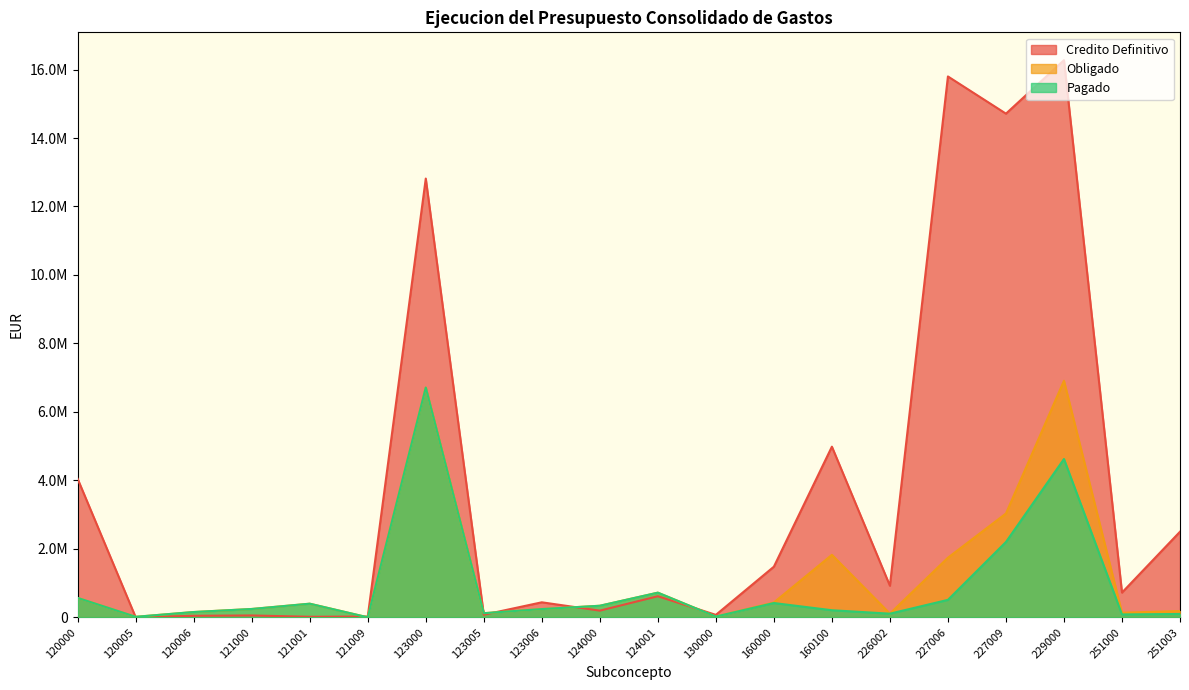

Between 124000 and 121001, which is larger?

124000